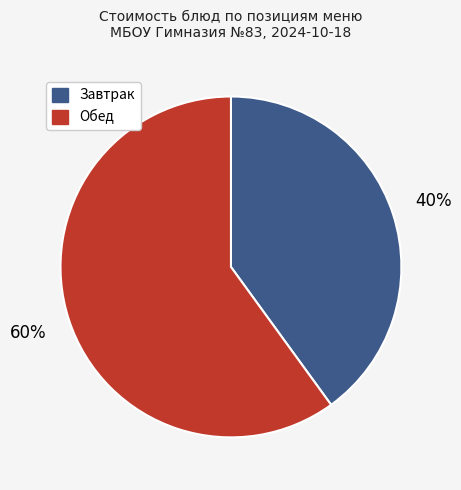

How many slices are in this pie chart?

2